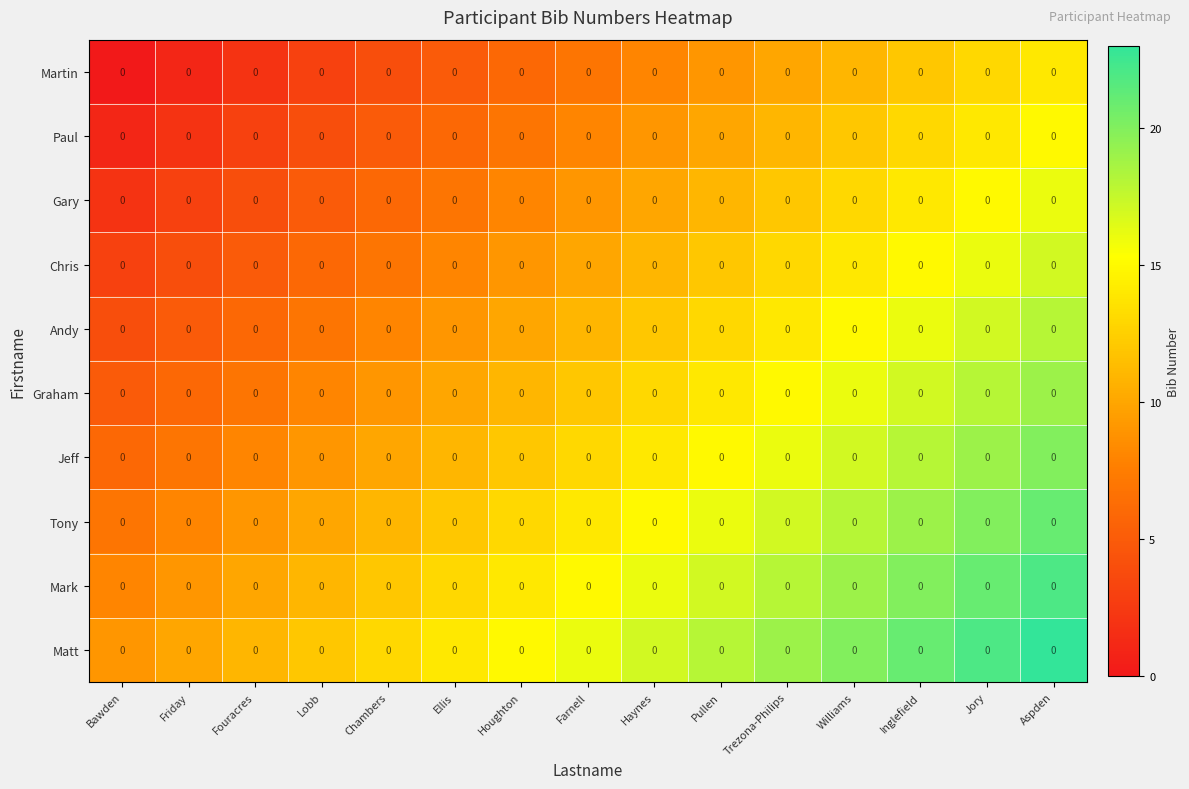

Count the number of data series in this chart.

10